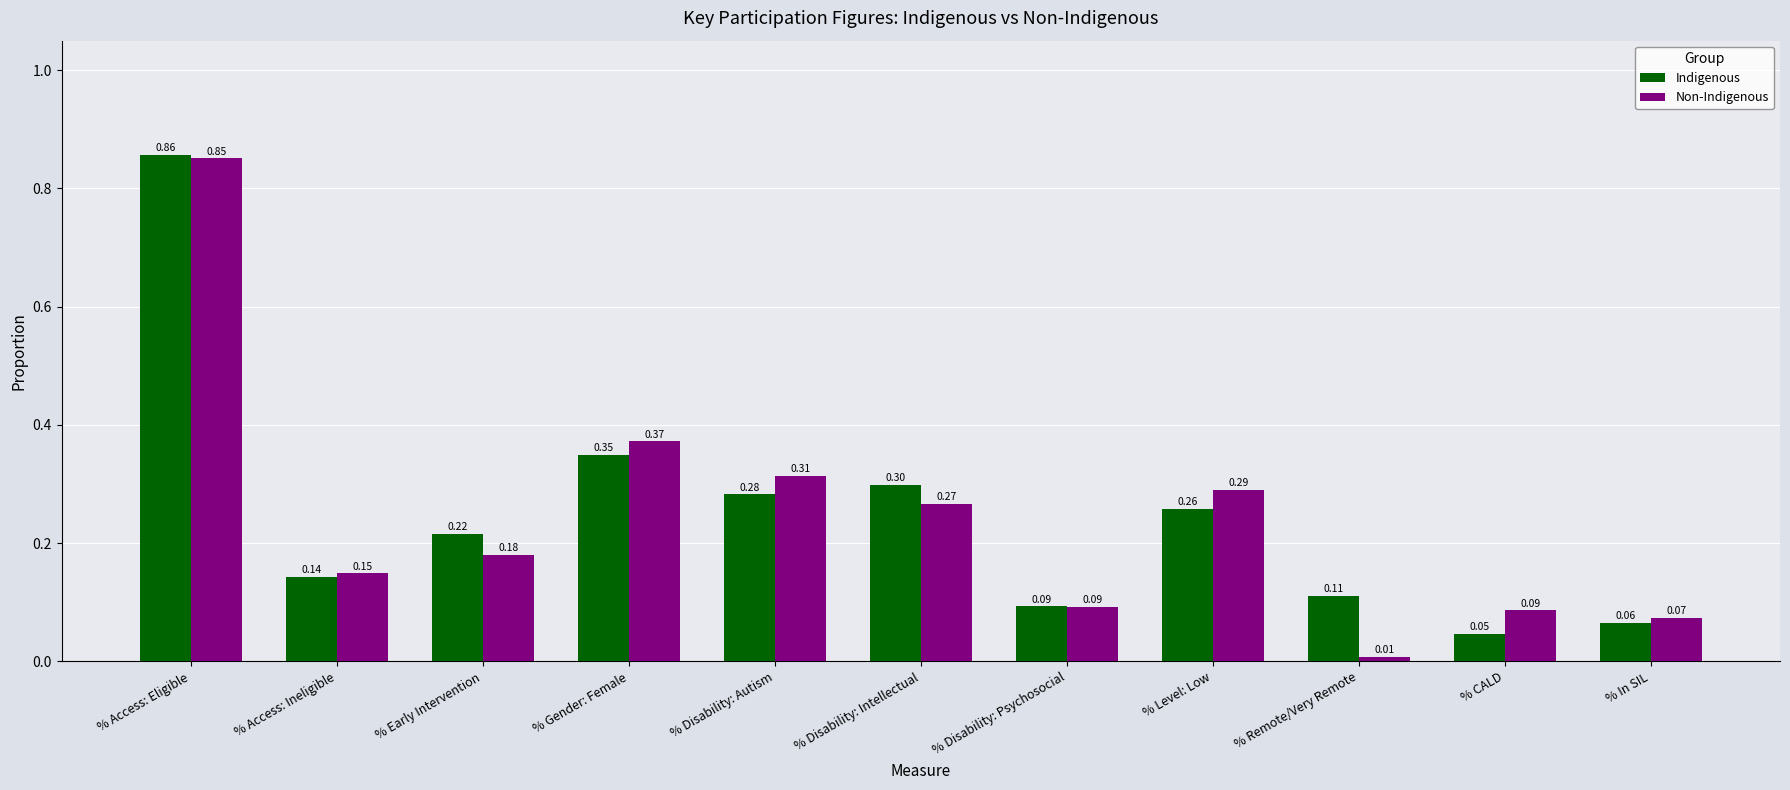

Which category has the lowest value across all series?

% Remote/Very Remote